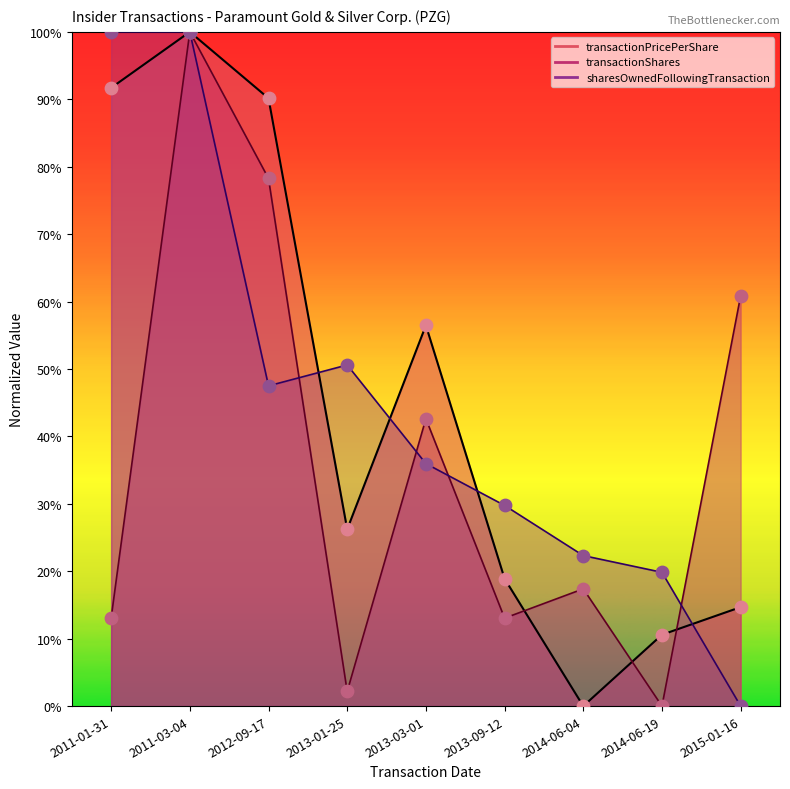

At which category is the sum across all series the highest?

2011-03-04